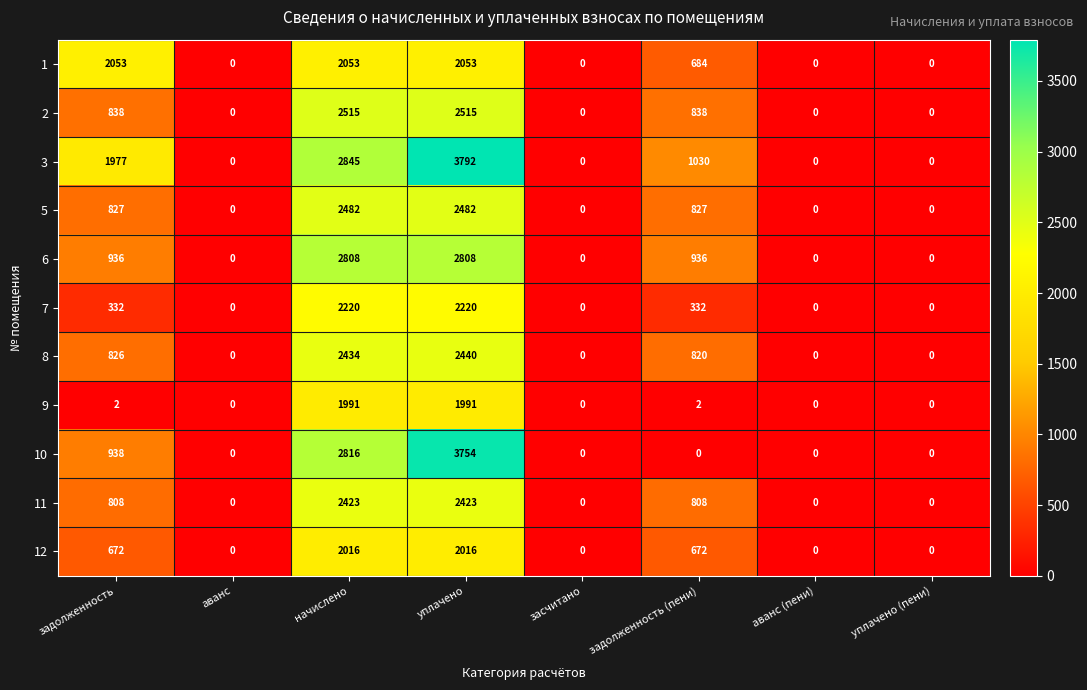

Count the number of categories in the chart.

8